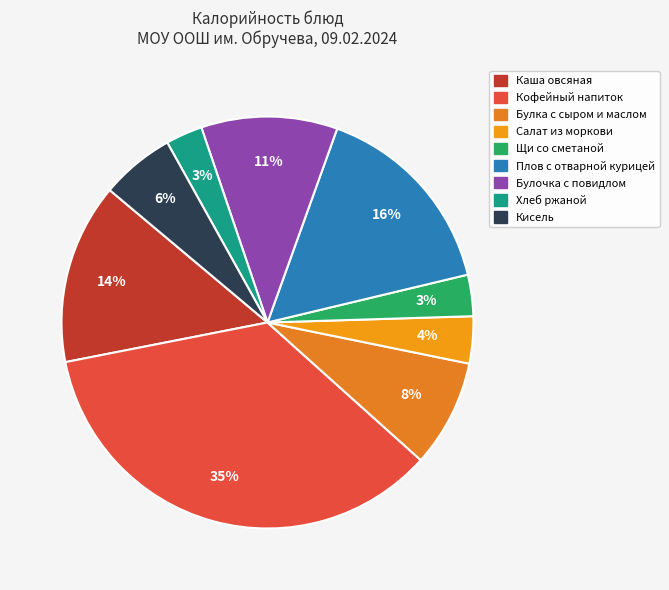

How many segments does this pie chart have?

9